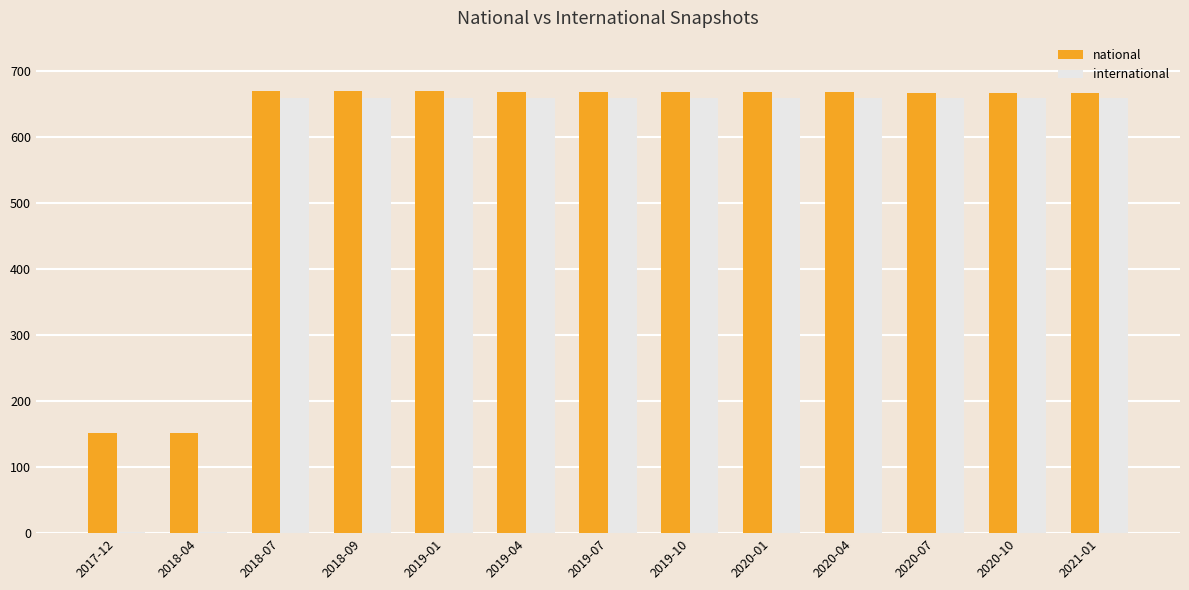

What is the maximum value shown in the chart?

670